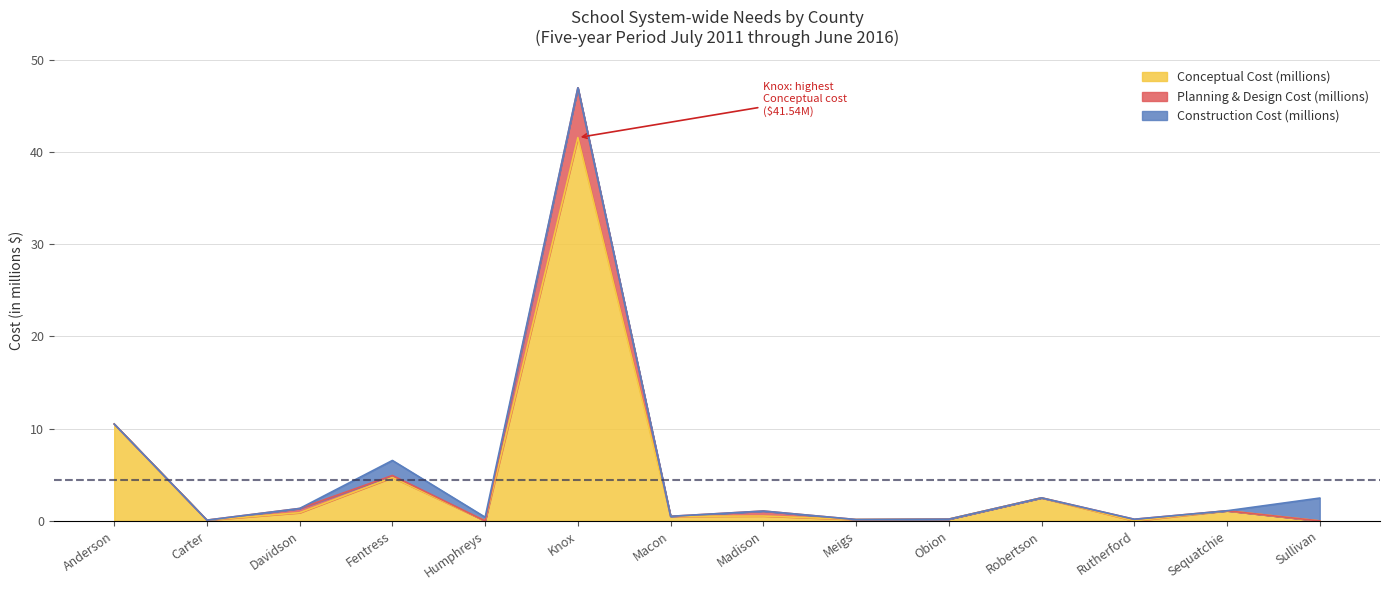

What is the sum of all Conceptual Cost (millions) values?

62.7